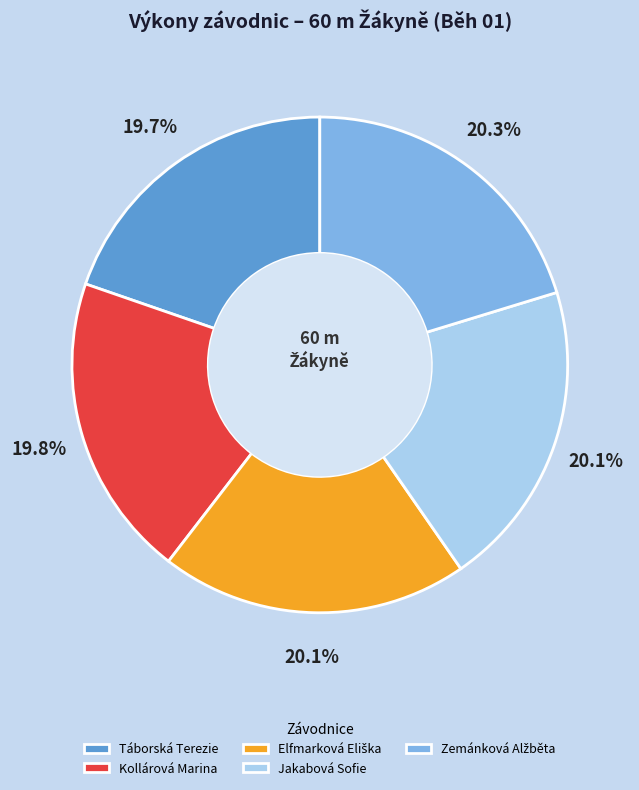

What portion of the pie excludes Kollárová Marina?

80.2%